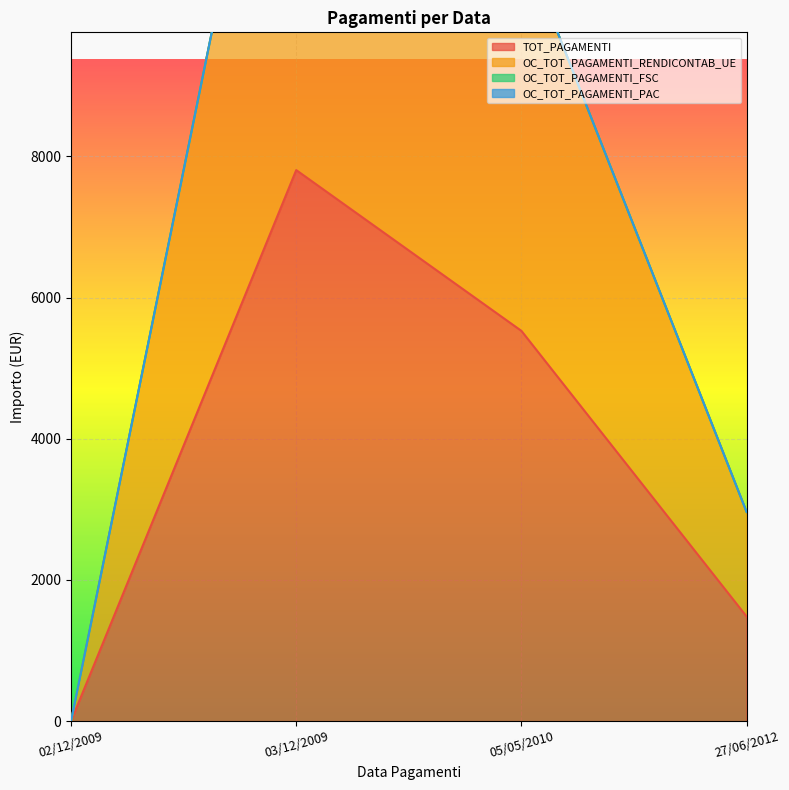

What position from the right is 05/05/2010?

2